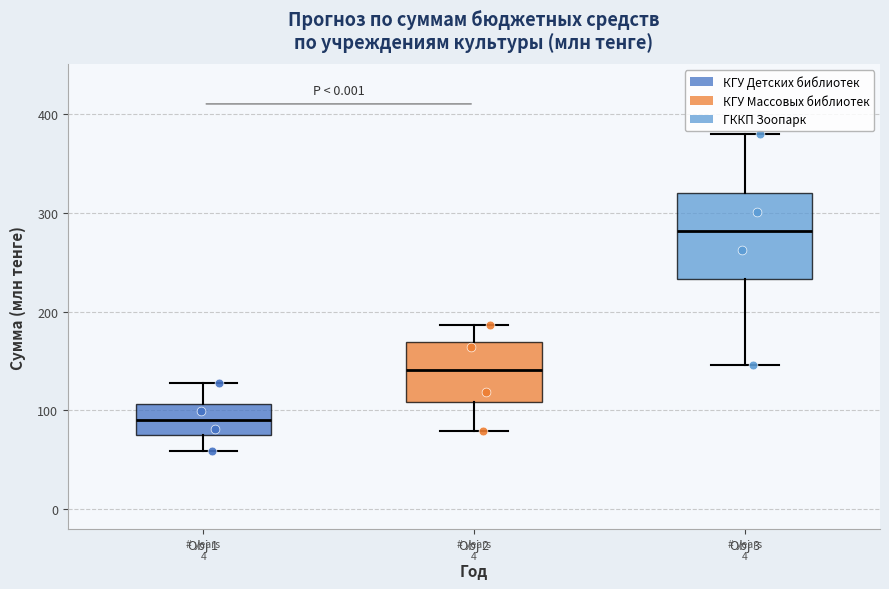

Where does the upper whisker of the box for Obj 3 end on the y-axis? The values are not printed on the chart, so give them approximately, as read against the axis.

380